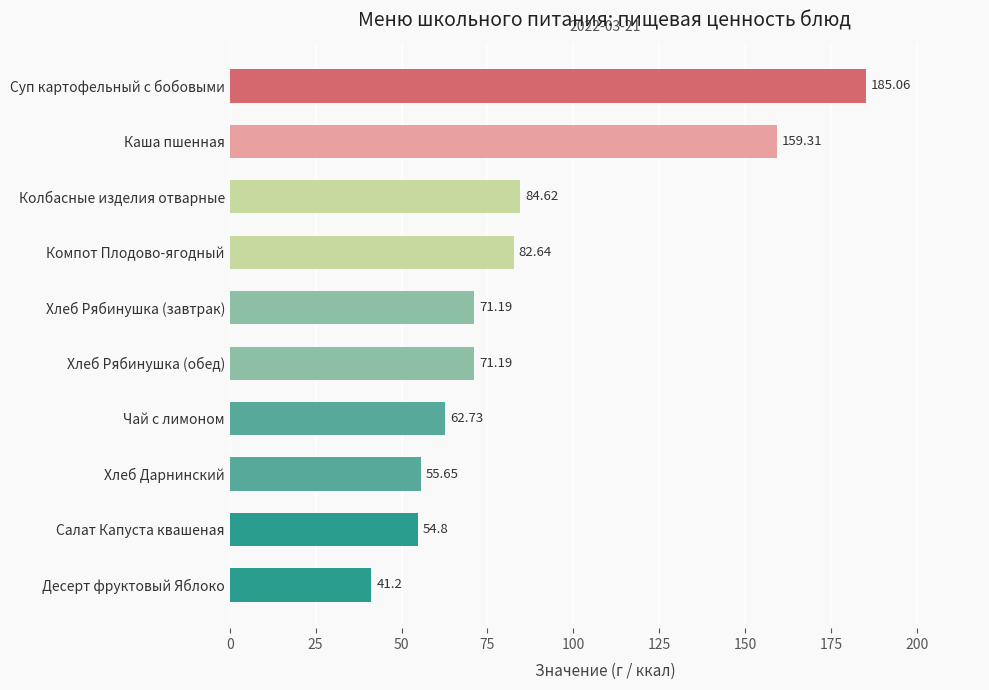

Between Хлеб Рябинушка (обед) and Чай с лимоном, which is larger?

Хлеб Рябинушка (обед)